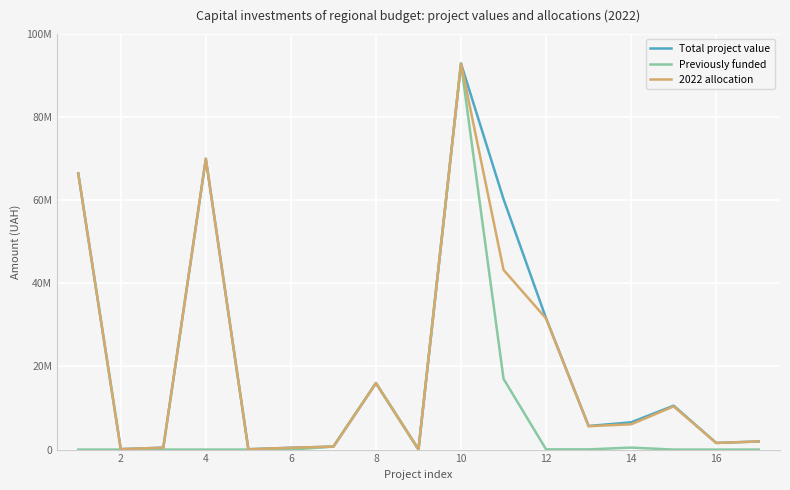

Does the chart display data point markers on the line(s)?

No